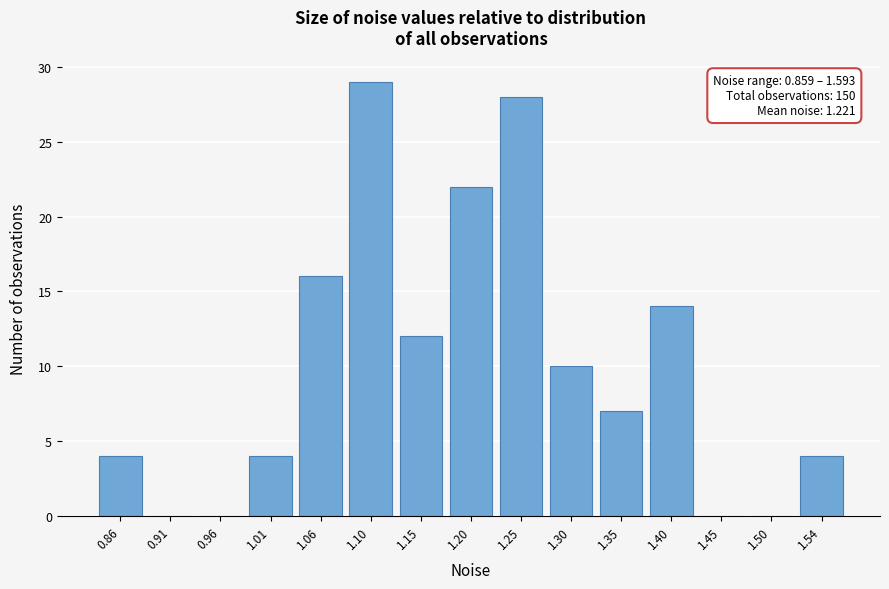

Reading left to right, list all the values displayed in this chart.

0.86=4	0.91=0	0.96=0	1.01=4	1.06=16	1.10=29	1.15=12	1.20=22	1.25=28	1.30=10	1.35=7	1.40=14	1.45=0	1.50=0	1.54=4